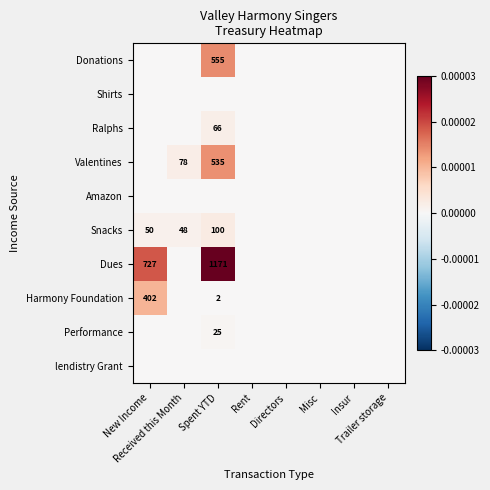

At how many categories does at least one series exceed 0?

3